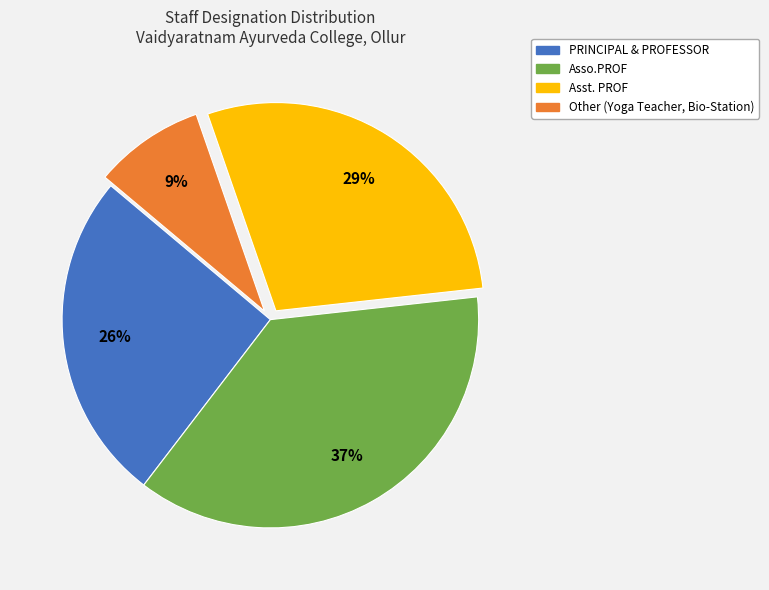

To the nearest percent, what portion does Asso.PROF represent?

37%